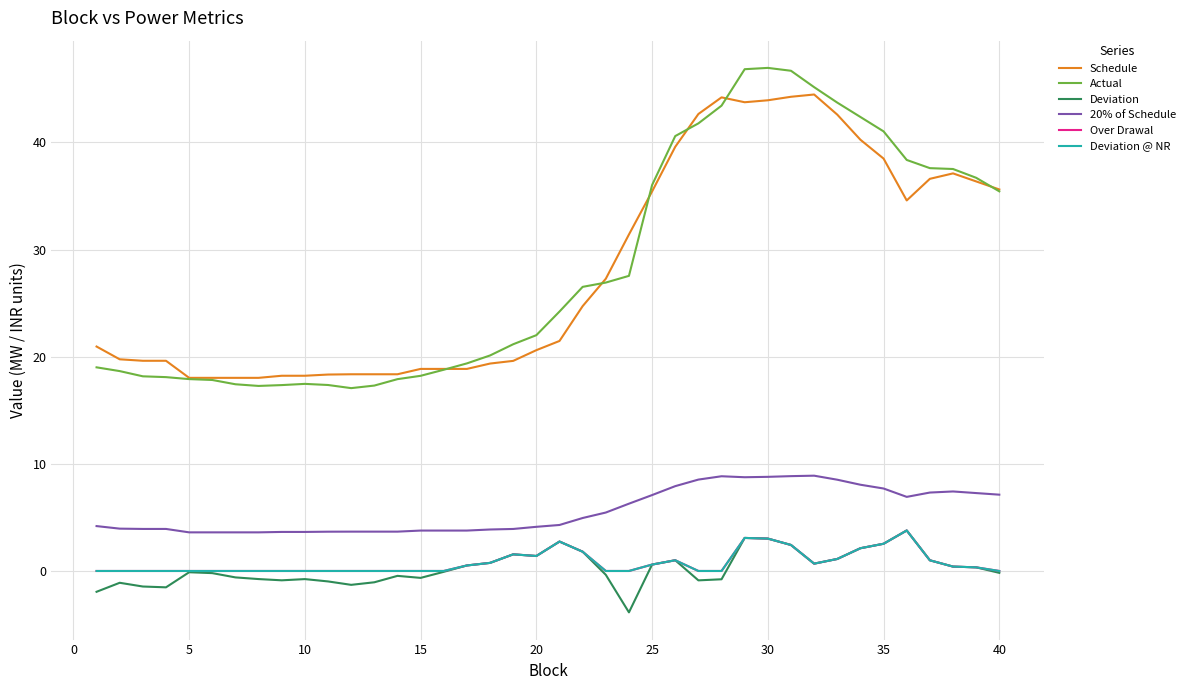

How many lines are shown in the chart?

6